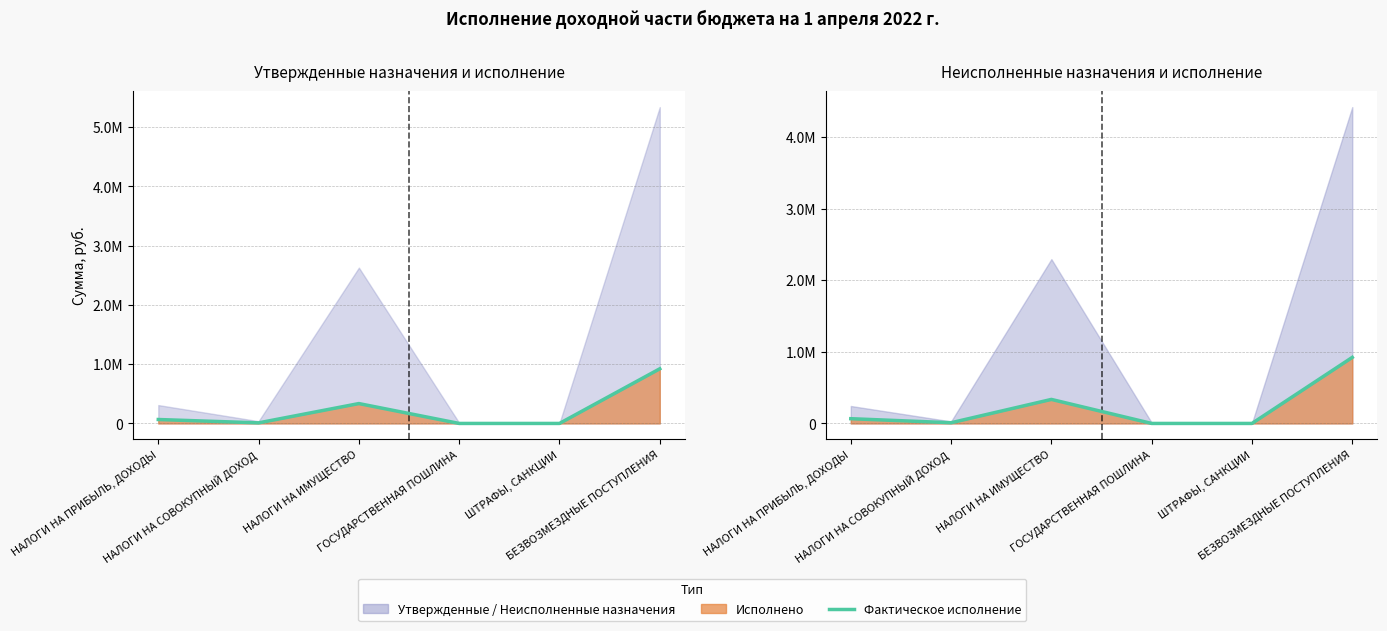

The chart shows a value of 16290.3 at НАЛОГИ НА СОВОКУПНЫЙ ДОХОД. True or false?

False